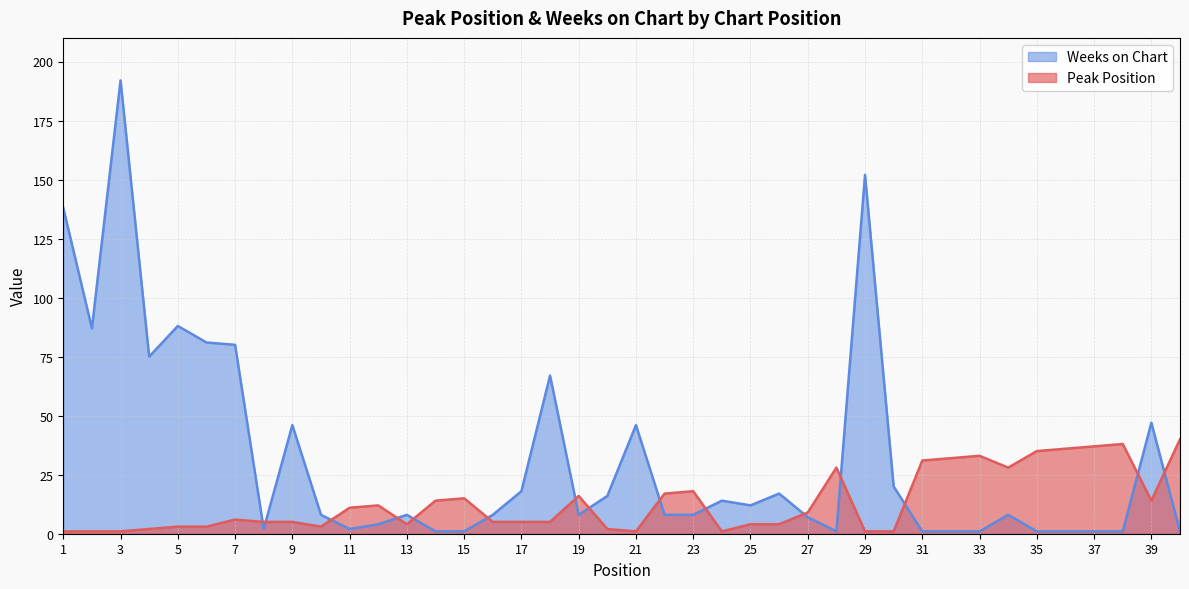

Reading right to left, extract all data points from this chart.

Peak Position: 40	14	38	37	36	35	28	33	32	31	1	1	28	9	4	4	1	18	17	1	2	16	5	5	5	15	14	4	12	11	3	5	5	6	3	3	2	1	1	1
Weeks on Chart: 1	47	1	1	1	1	8	1	1	1	20	152	1	7	17	12	14	8	8	46	16	8	67	18	8	1	1	8	4	2	8	46	2	80	81	88	75	192	87	138